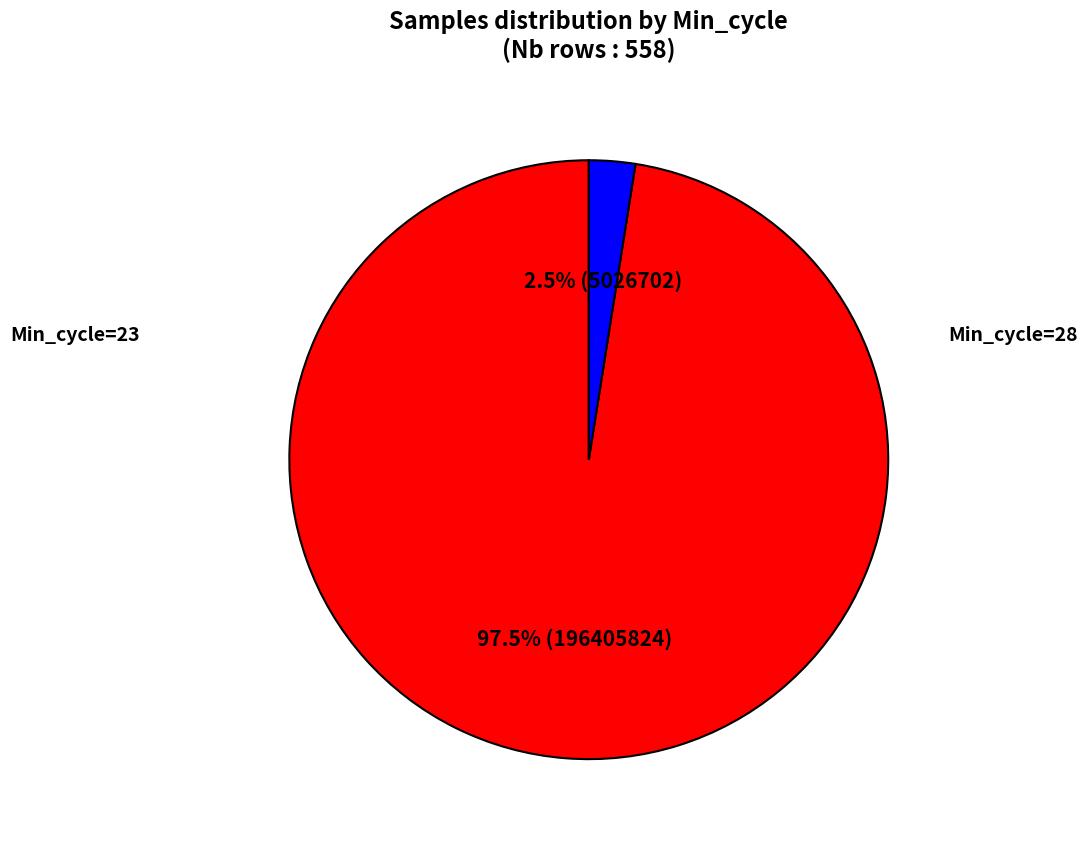

Does any single category account for the majority?

Yes